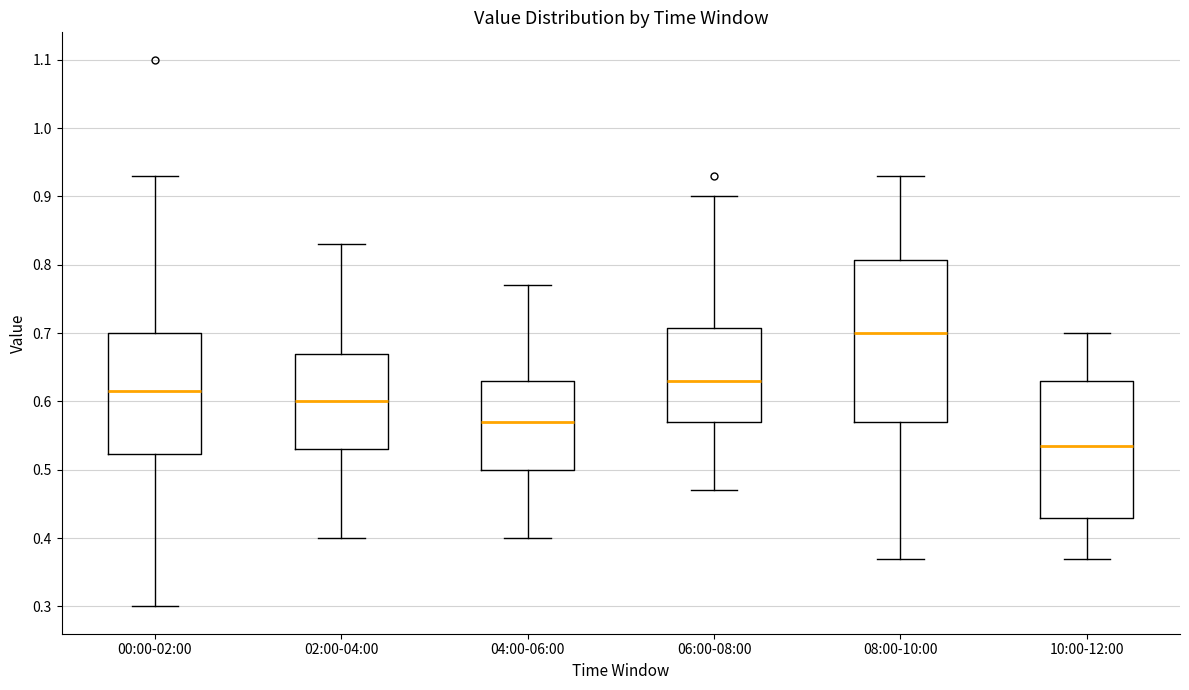

Comparing the boxes themselves (not the whiskers), which one is the tallest?

08:00-10:00